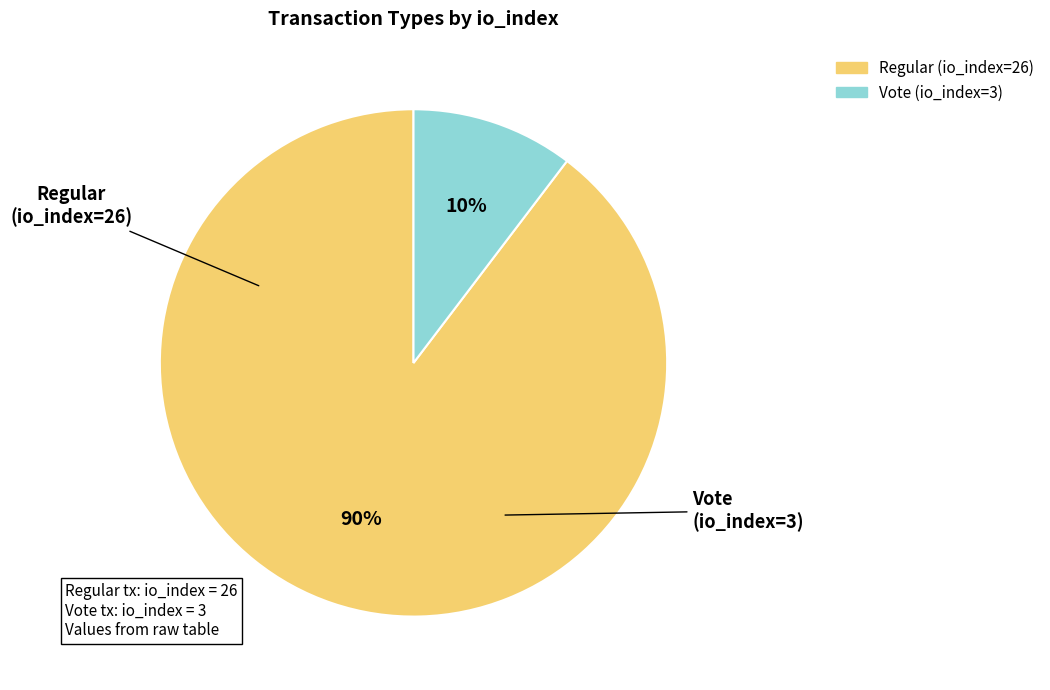

Count the number of slices in the pie.

2